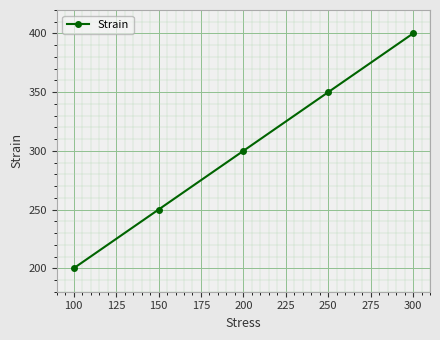

What is the value of the 5th point from the left?

400